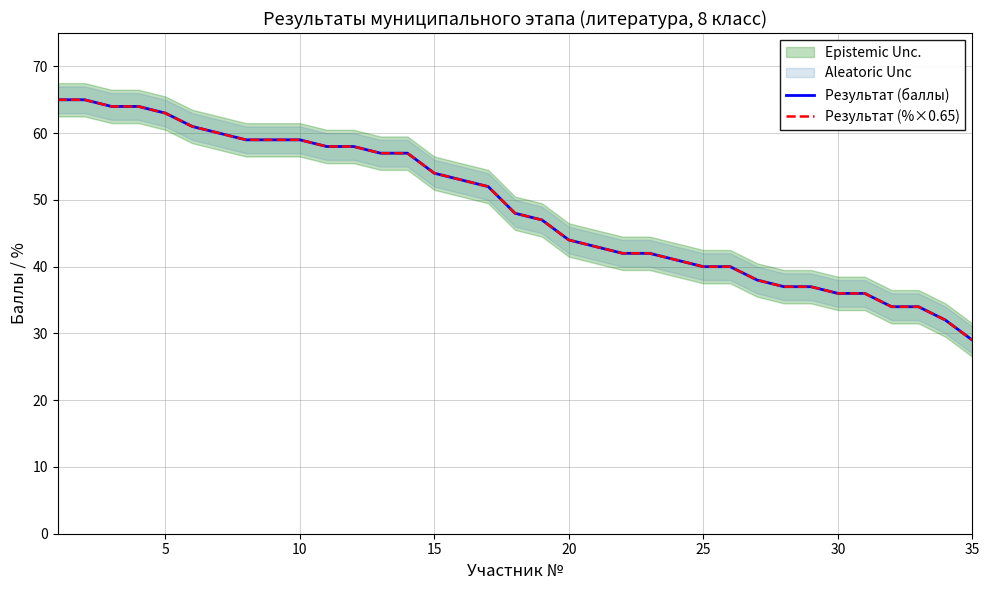

Which series has the largest total across all categories?

Результат (%×0.65)